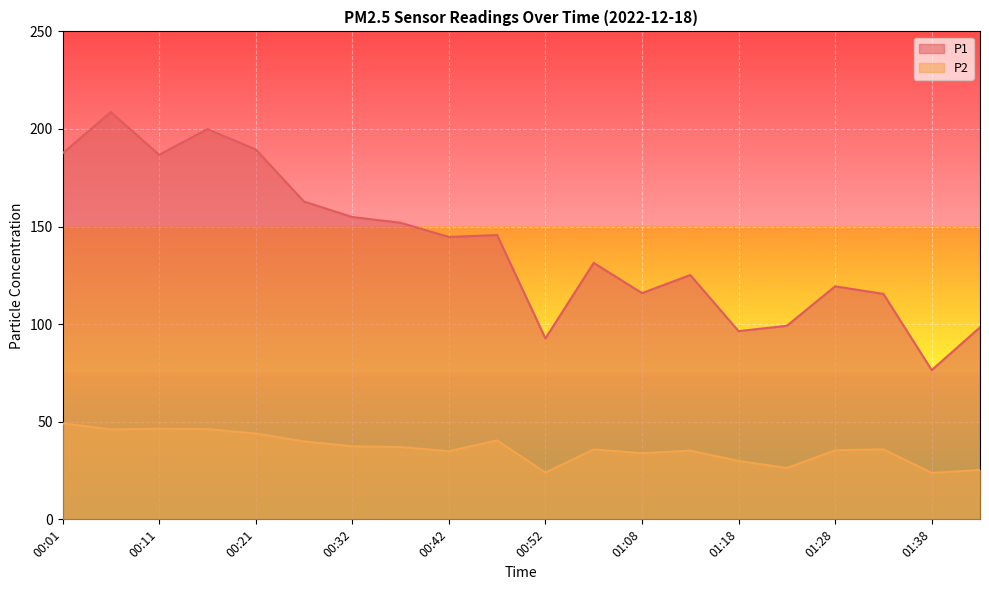

True or false: P2 has a value of 49.2 at 00:01.

True